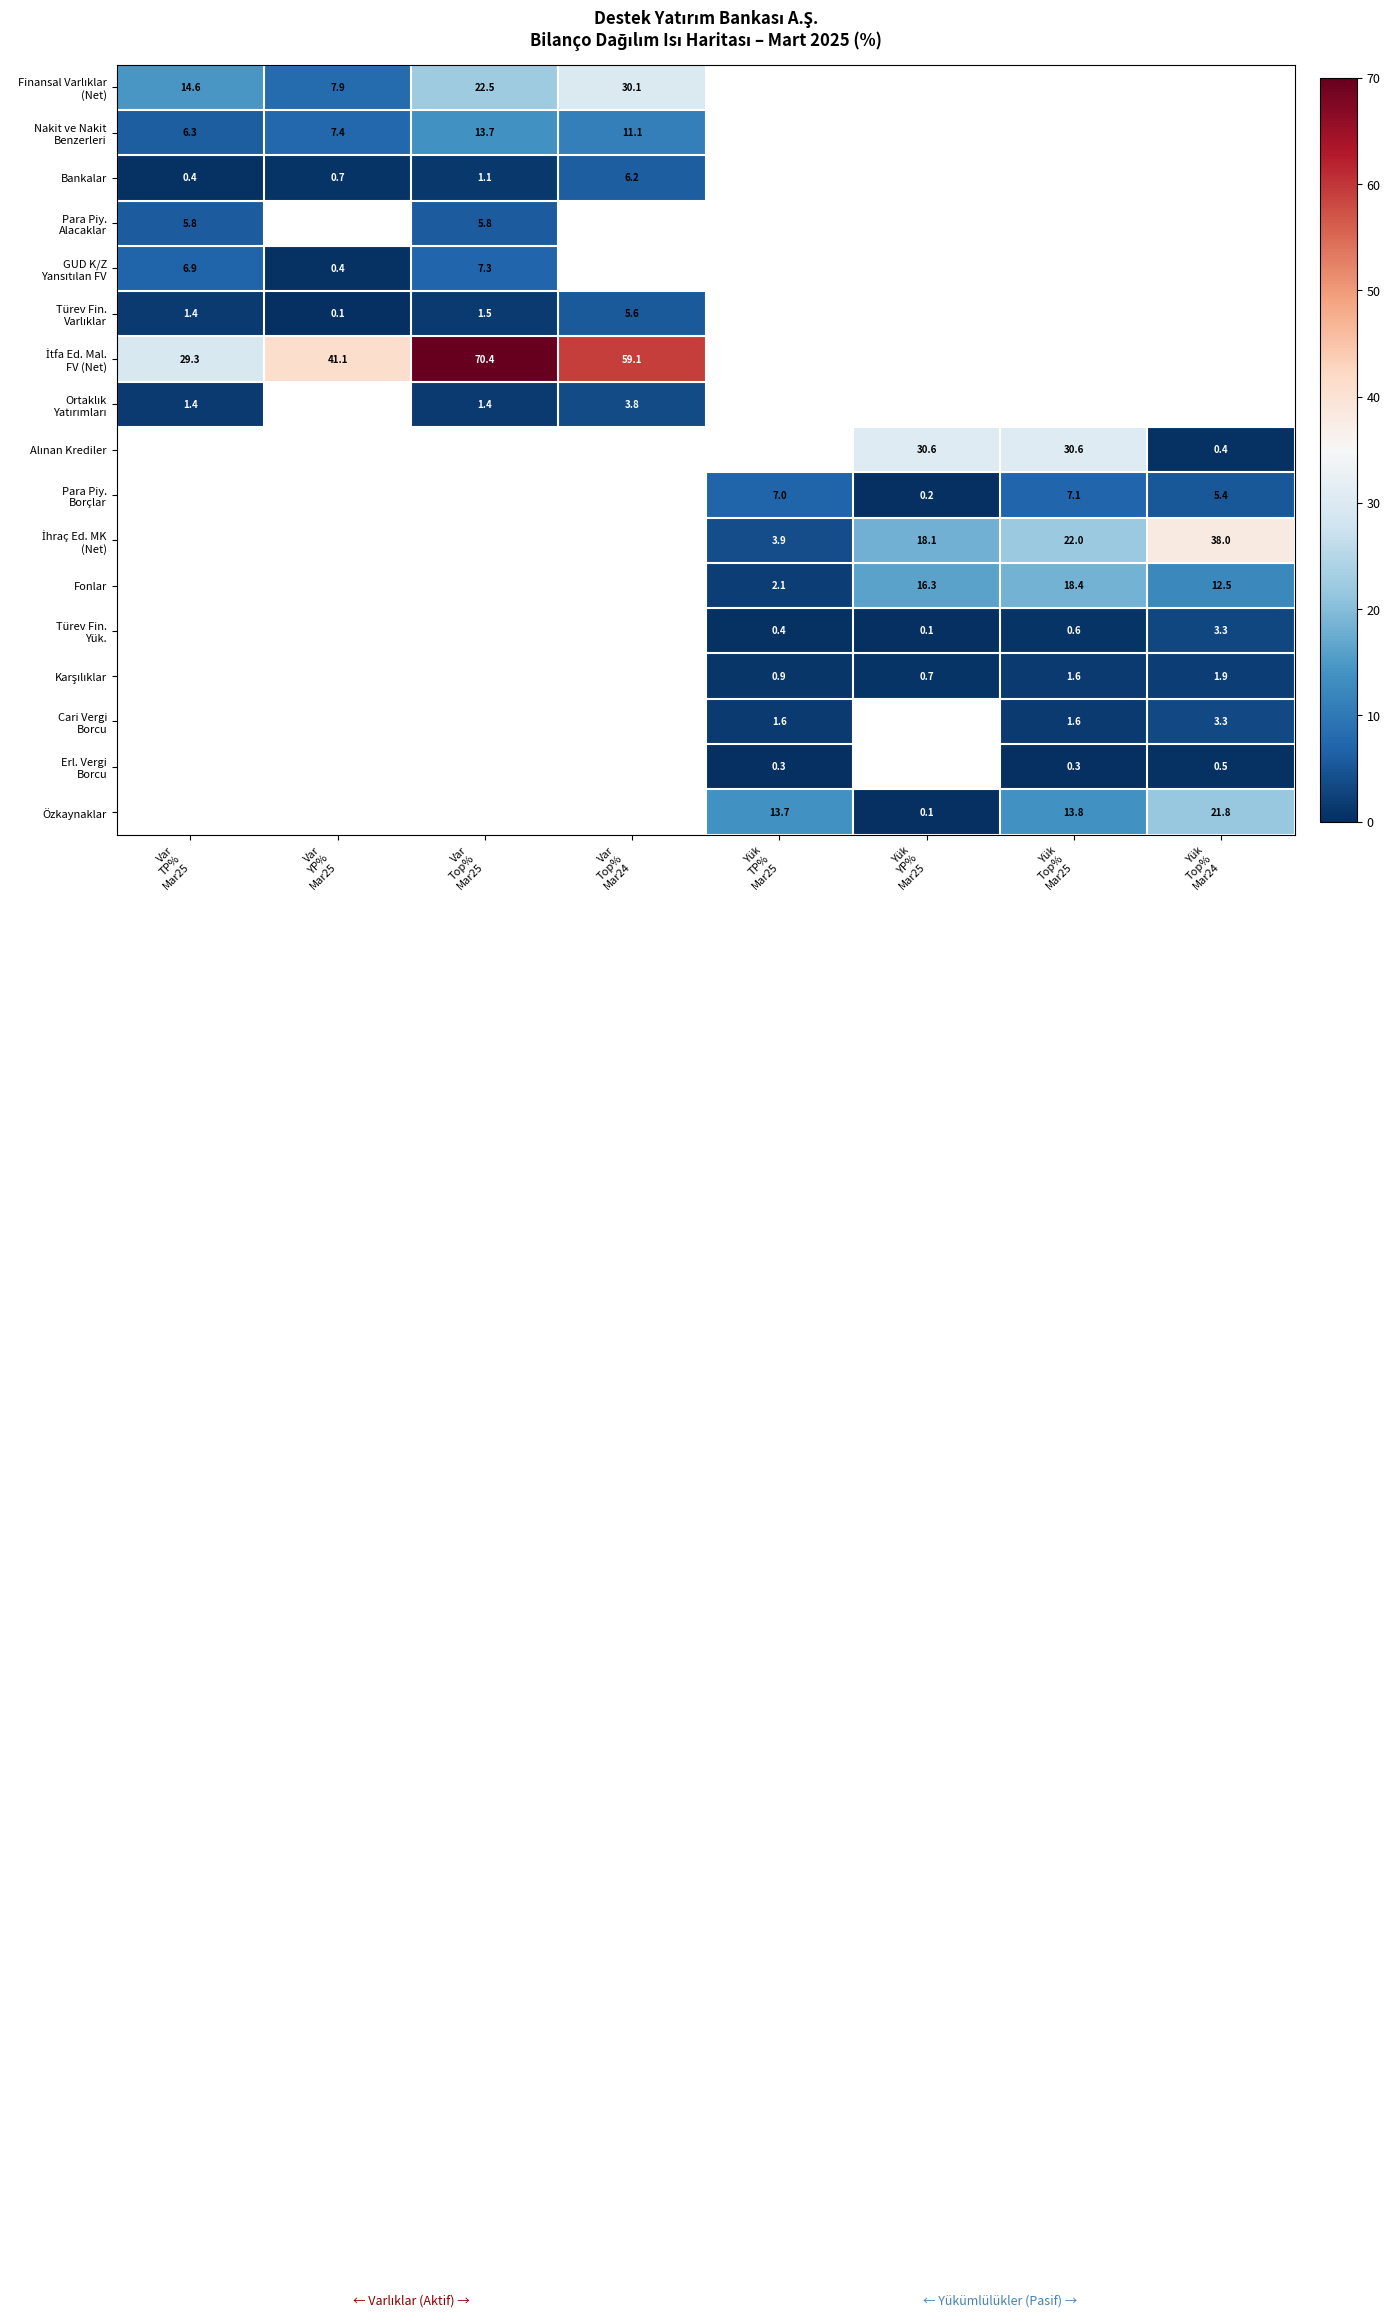

Read the GUD K/Z Yansıtılan FV value at Var YP% Mar25.

0.4